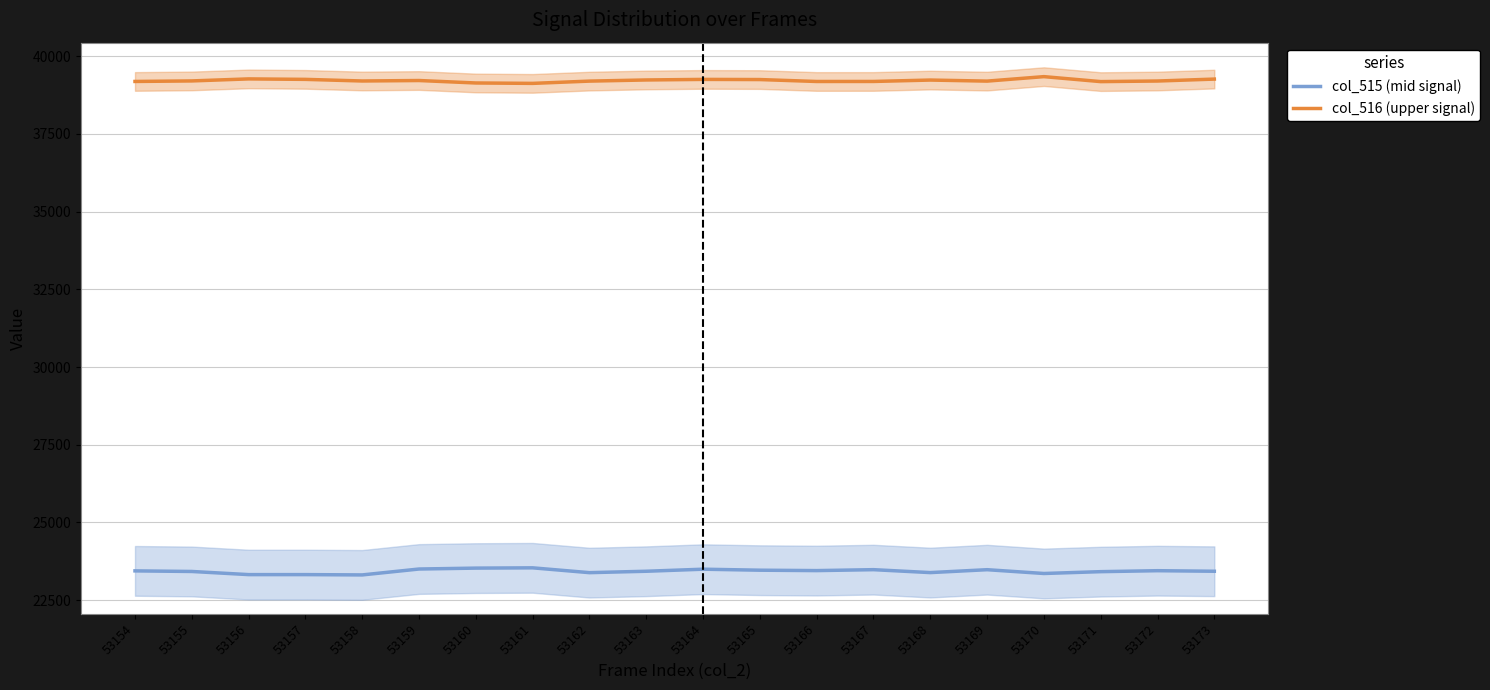

At which category is the sum across all series the highest?

53164